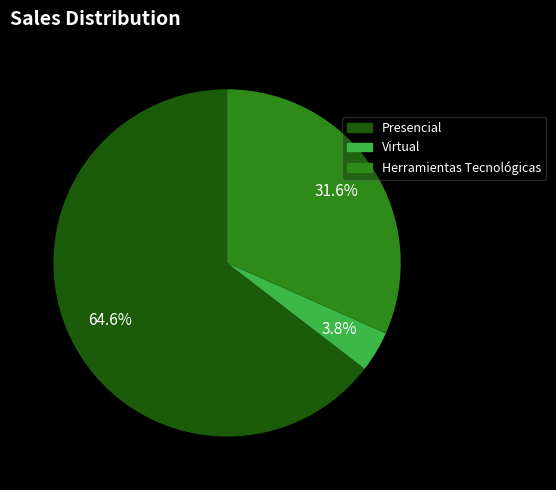

True or false: Herramientas Tecnológicas accounts for 46% of the total.

False